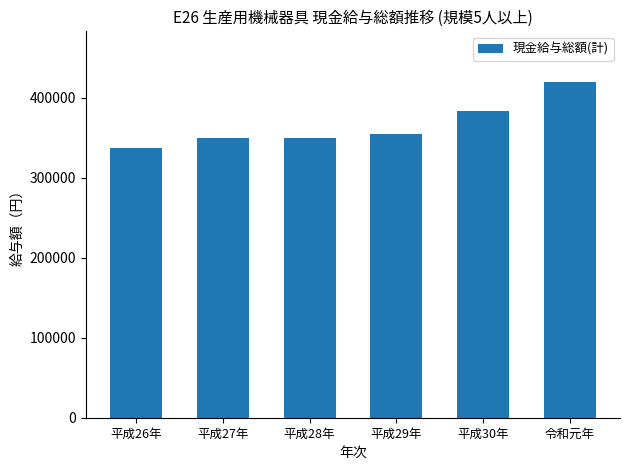

Does the chart contain stacked bars?

No